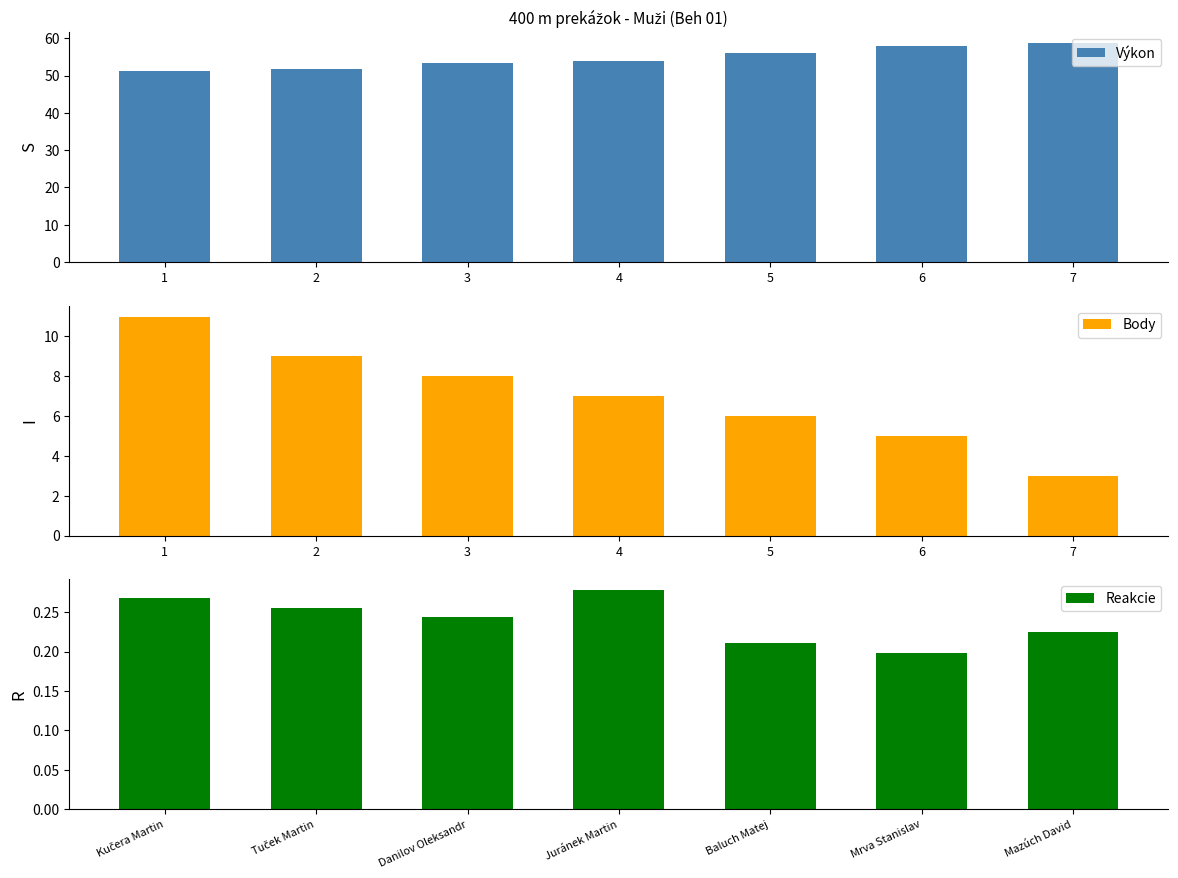

The value of Výkon at 7 is 84.7. True or false?

False